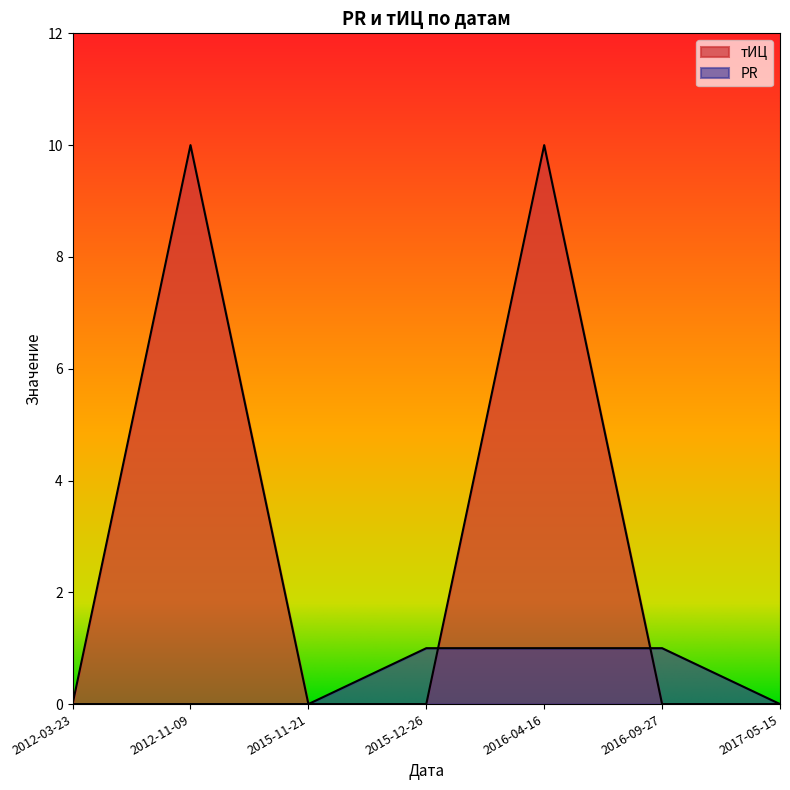

Where do PR and тИЦ first cross each other?

2015-12-26 and 2016-04-16